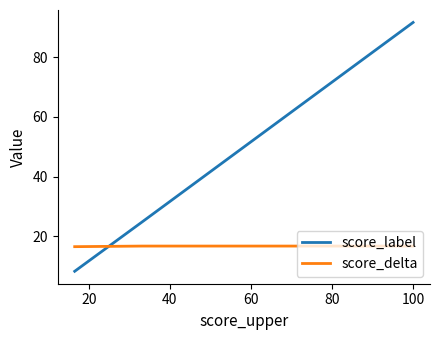

What is the difference between the maximum and second lowest values in the score_label series?

66.8